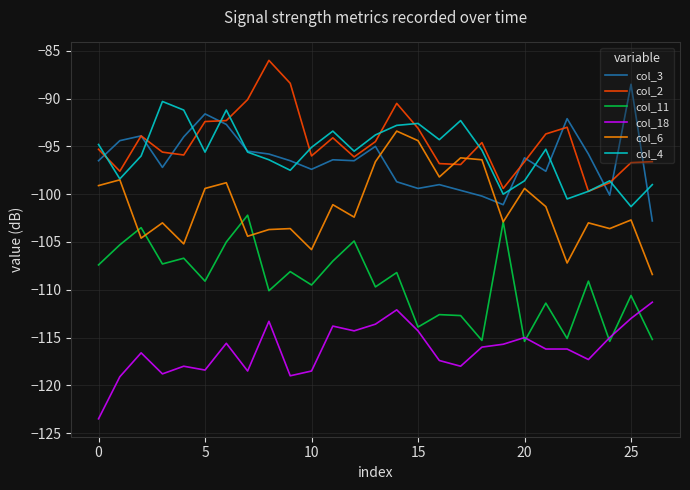

What are all the series names shown in the legend?

col_3, col_2, col_11, col_18, col_6, col_4